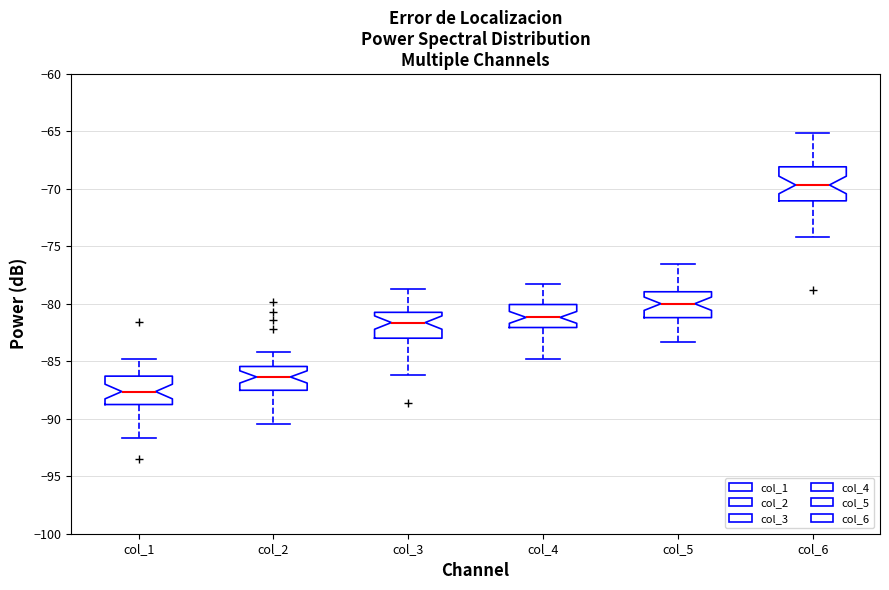

Reading left to right, read every box against the y-axis: the position of its median line, the range the box covers, and the ends of its whiskers. The values are not printed on the chart, so give them approximately, as read against the axis.

col_1: median -87.5, box -89.0 to -86.5, whiskers -91.5 to -85.0
col_2: median -86.5, box -87.5 to -85.5, whiskers -90.5 to -84.0
col_3: median -81.5, box -83.0 to -80.5, whiskers -86.0 to -78.5
col_4: median -81.0, box -82.0 to -80.0, whiskers -85.0 to -78.5
col_5: median -80.0, box -81.0 to -79.0, whiskers -83.5 to -76.5
col_6: median -69.5, box -71.0 to -68.0, whiskers -74.0 to -65.0